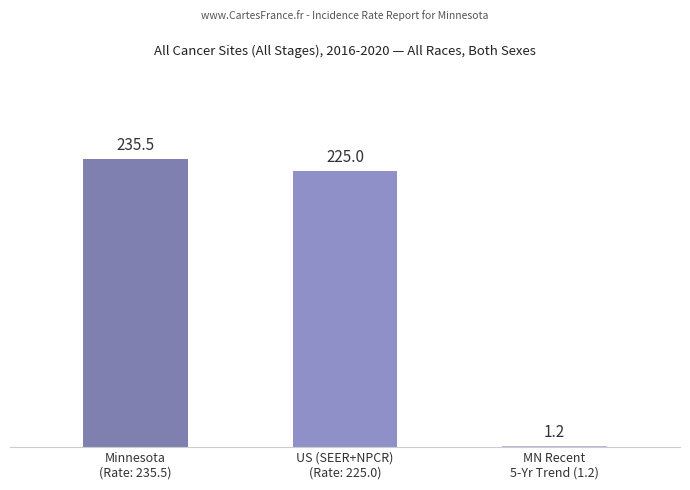

List the labels in order of value, smallest first.

MN Recent
5-Yr Trend (1.2), US (SEER+NPCR)
(Rate: 225.0), Minnesota
(Rate: 235.5)